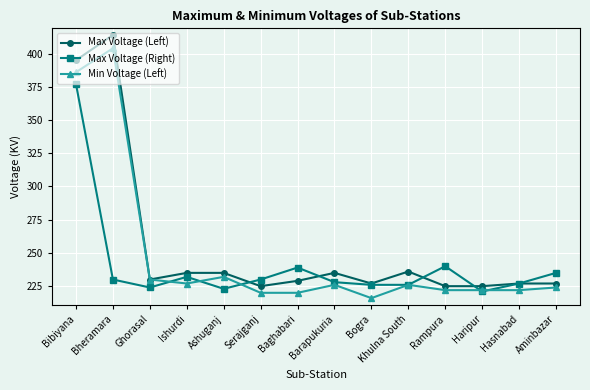

How many categories are shown in the chart?

14